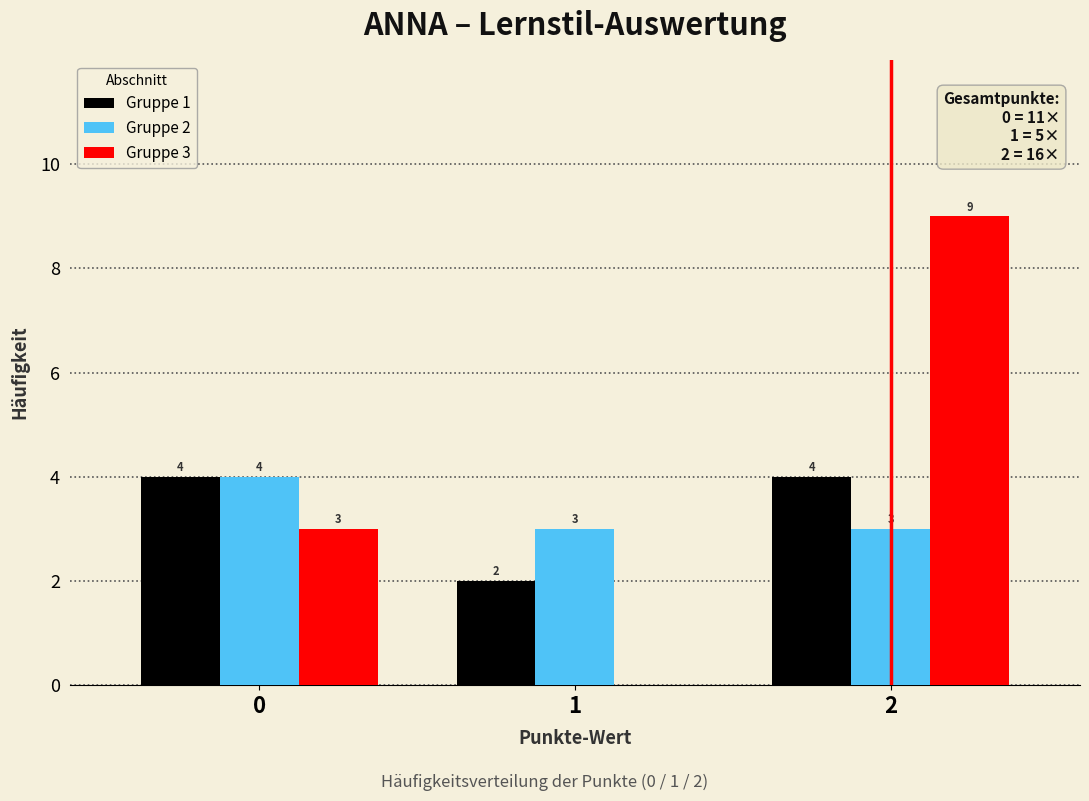

Reading left to right, list all the values displayed in this chart.

Gruppe 1: 0=4	1=2	2=4
Gruppe 2: 0=4	1=3	2=3
Gruppe 3: 0=3	1=0	2=9